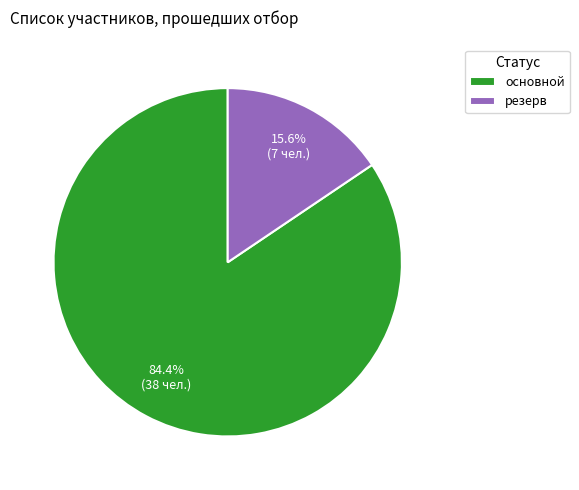

What is the smallest slice in the pie chart?

резерв